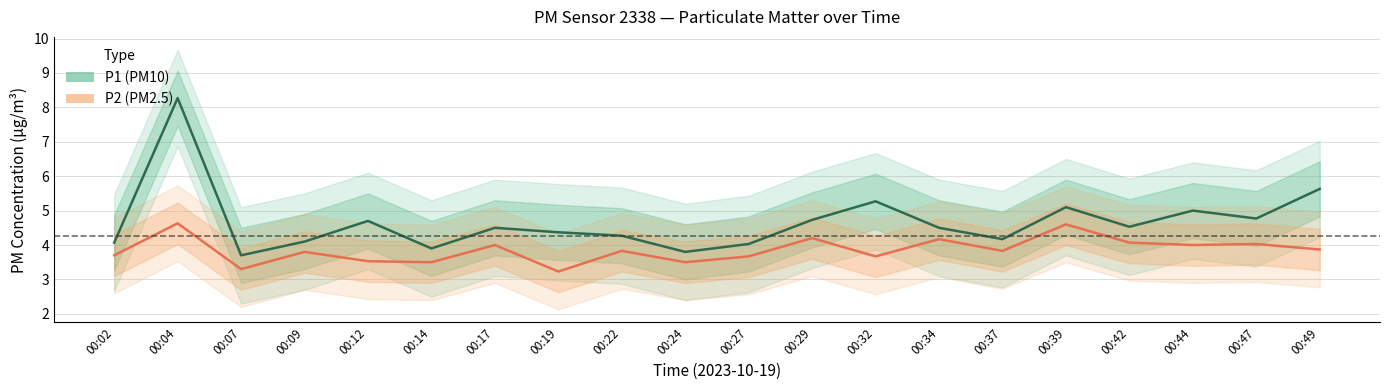

Read the P2 value at 00:24.

3.5